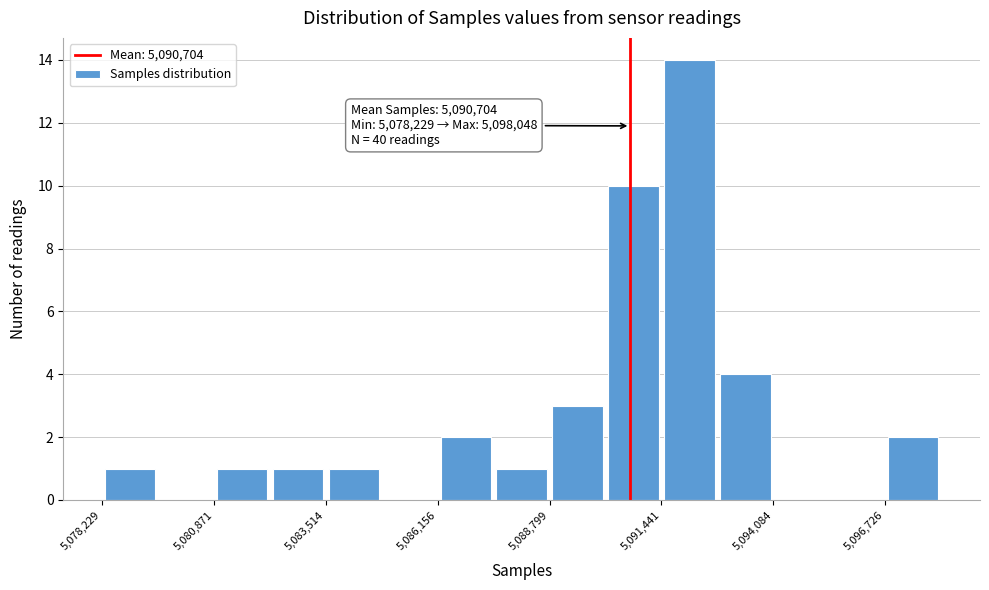

Around what value on the x-axis is the tallest bar? Give the approximate position of its centre, as read against the axis.

5092000